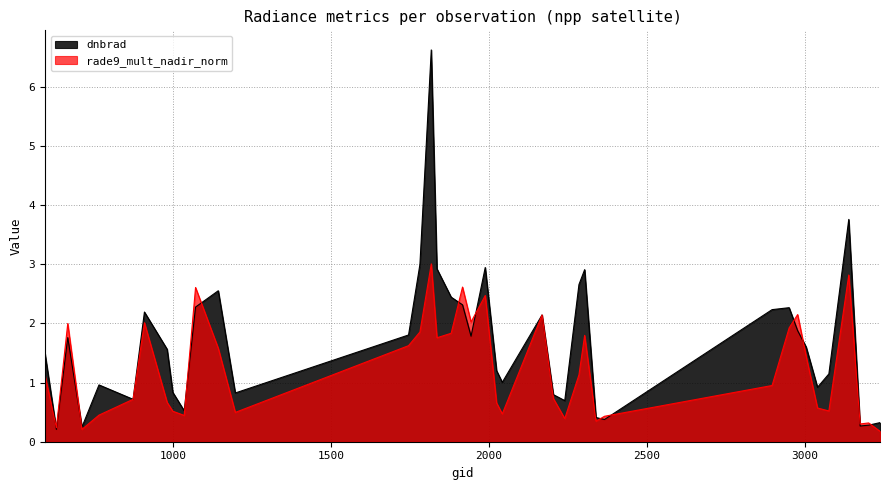

How many times do dnbrad and rade9_mult_nadir_norm cross each other?

14